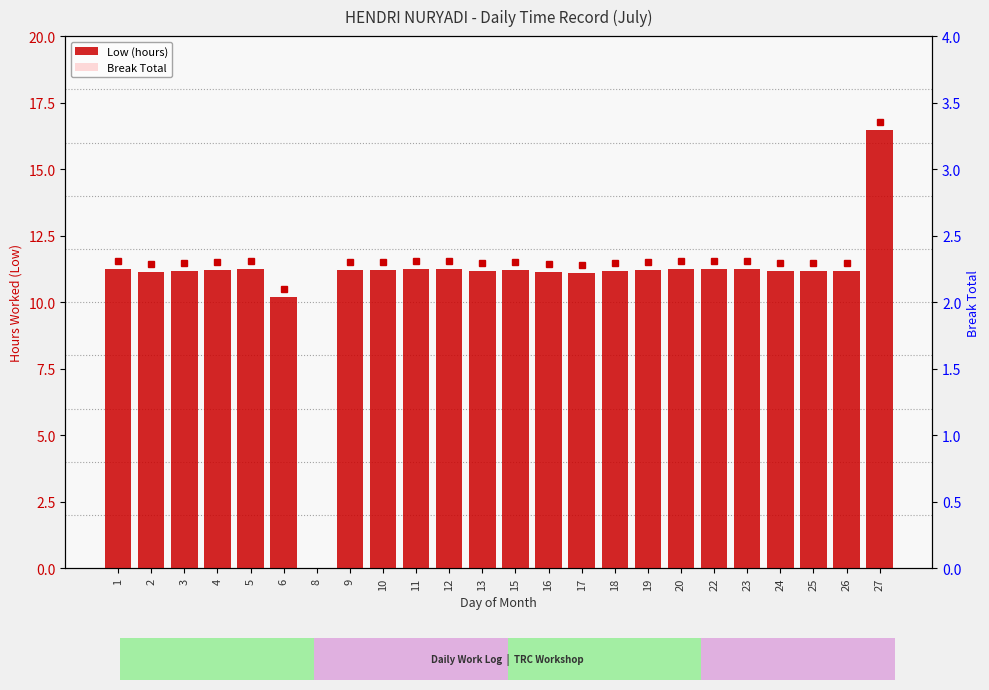

How many groups of bars are there?

24